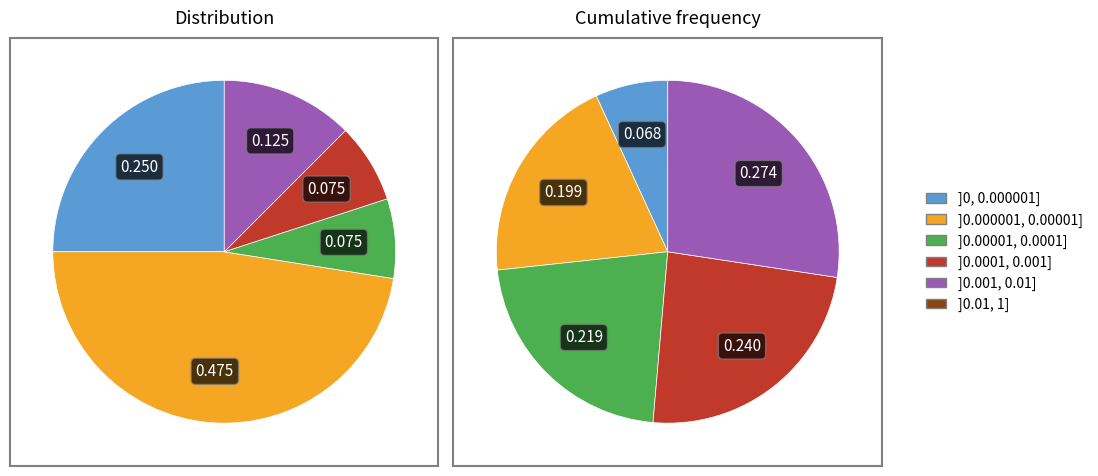

Is 28 the majority of the pie?

No